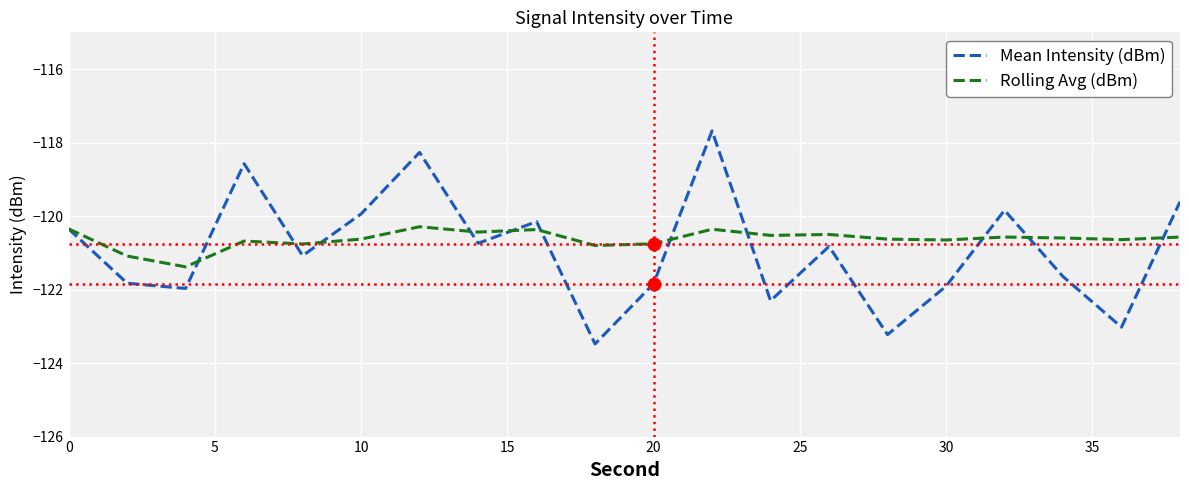

Which series has the largest range (max minus min)?

Mean Intensity (dBm)